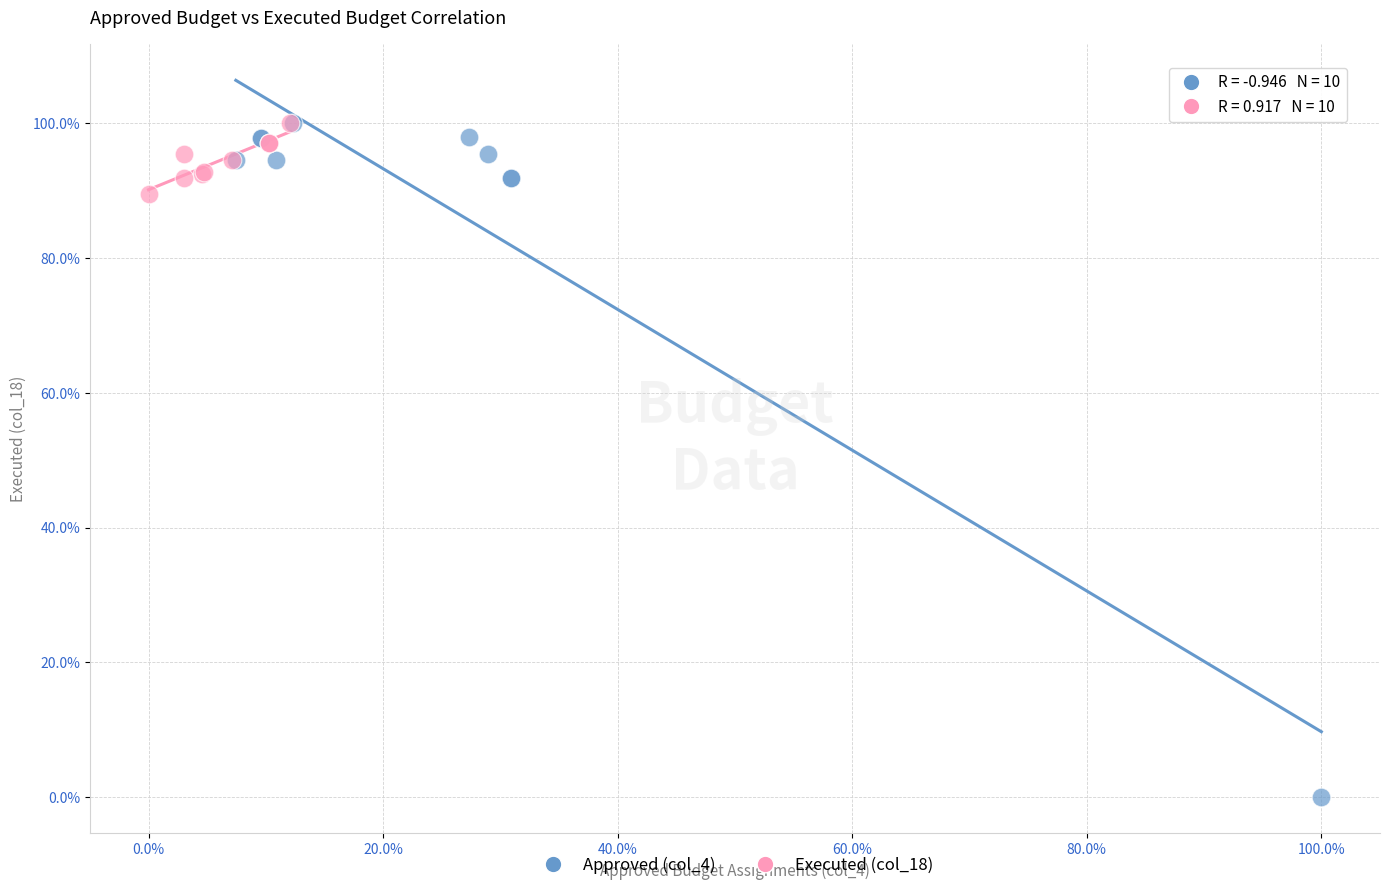

Which series has the largest Y range (max minus min)?

Approved (col_4)